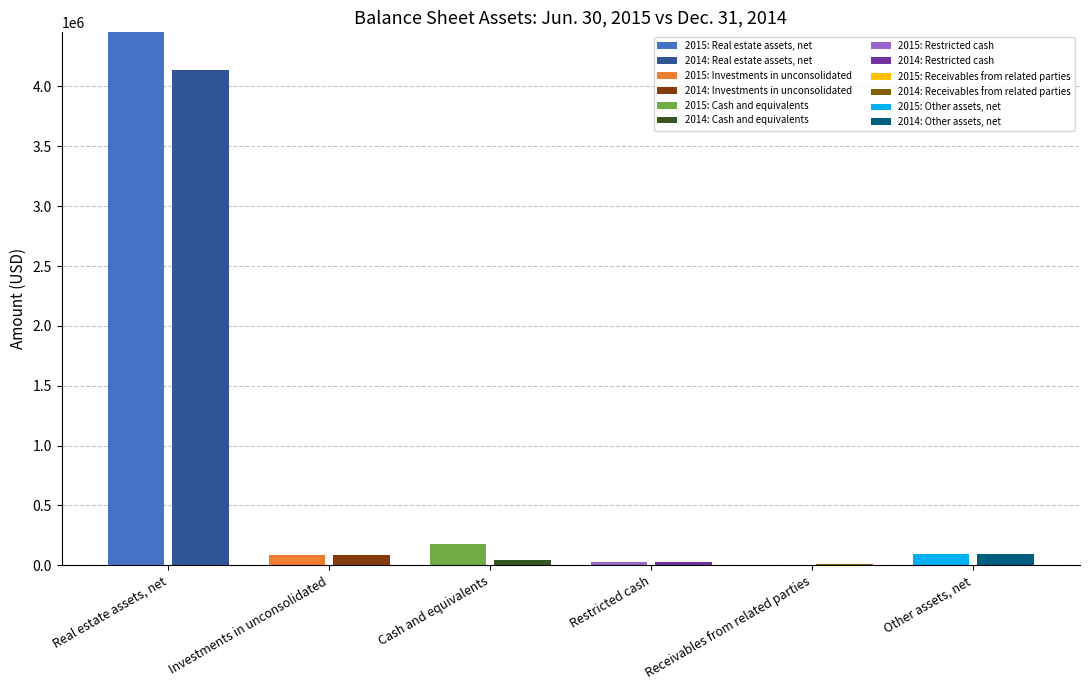

What is the label of the 5th bar from the right?

Investments in unconsolidated